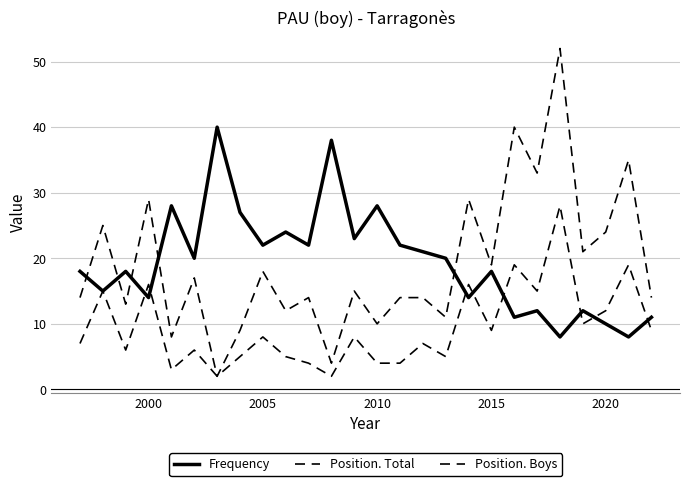

What is the value of the Position. Boys point at the 19th from the left?

9